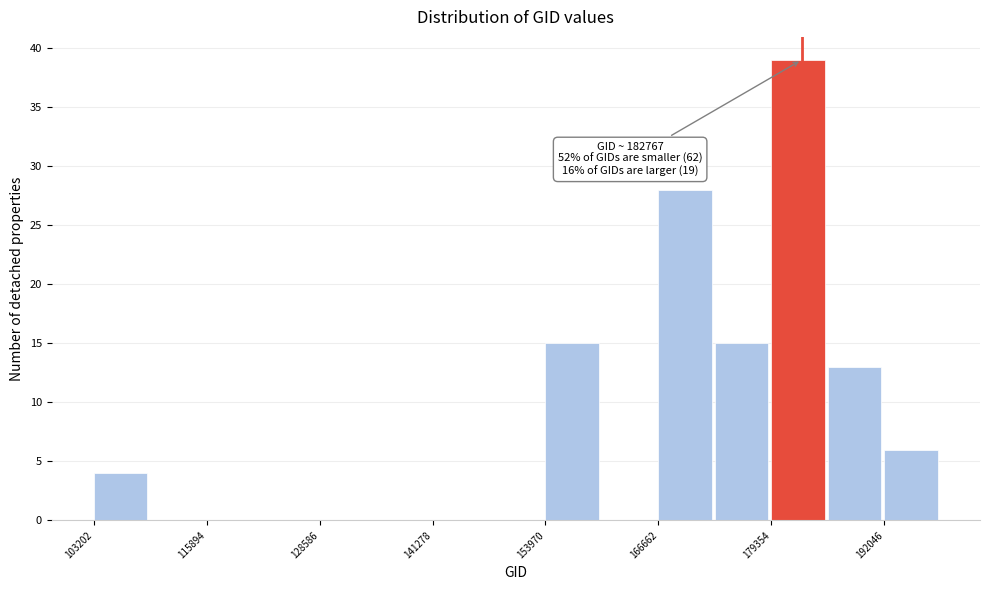

Read against the x-axis, roughly where is the centre of the tallest bar?

182000